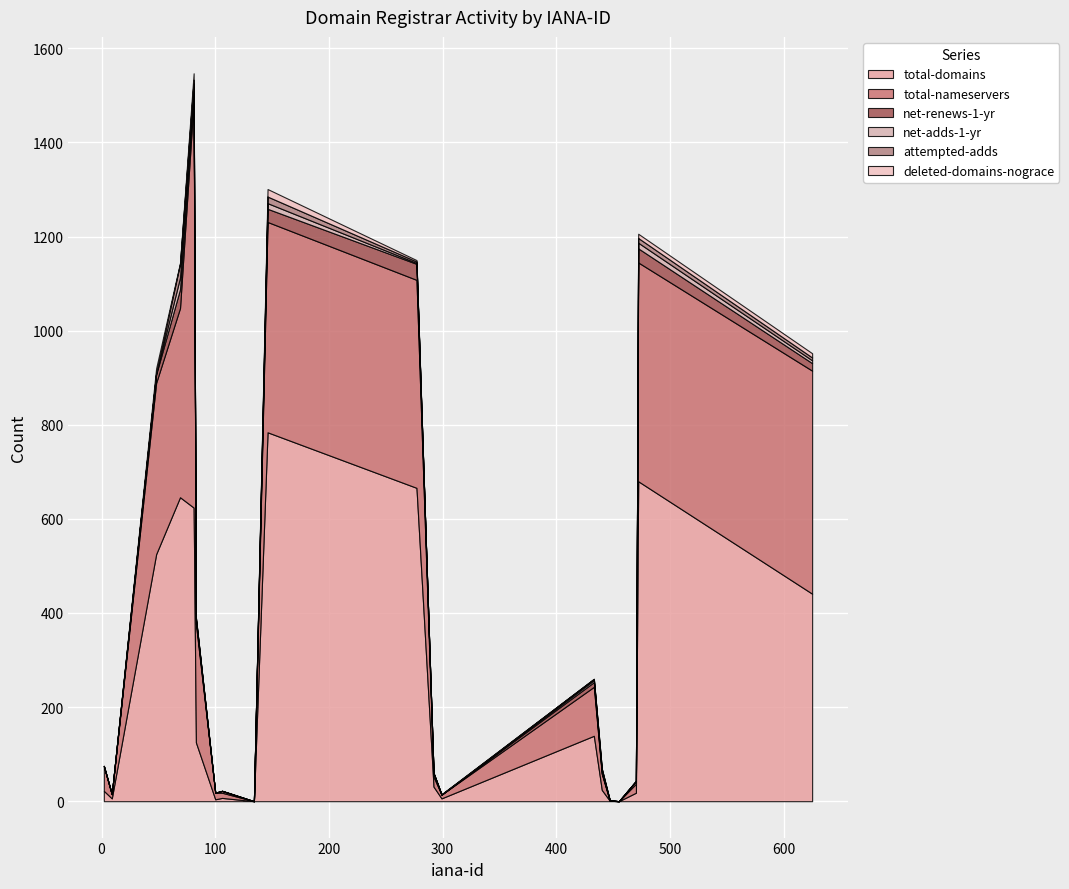

Where does the total-nameservers series first go above 52?

48